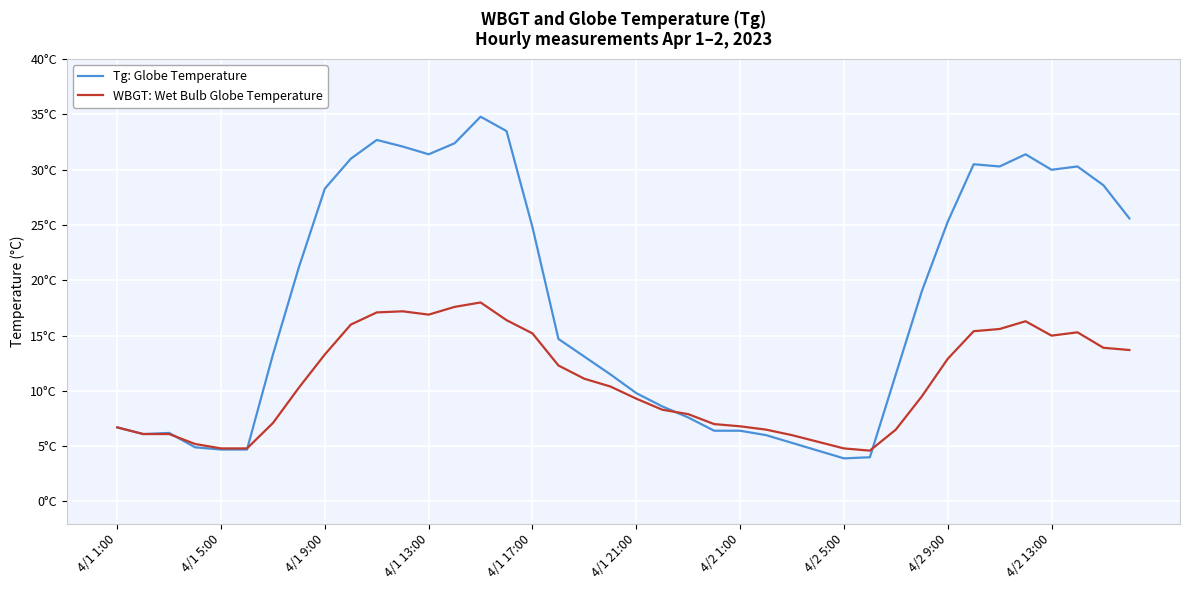

What is the smallest value displayed?

3.9